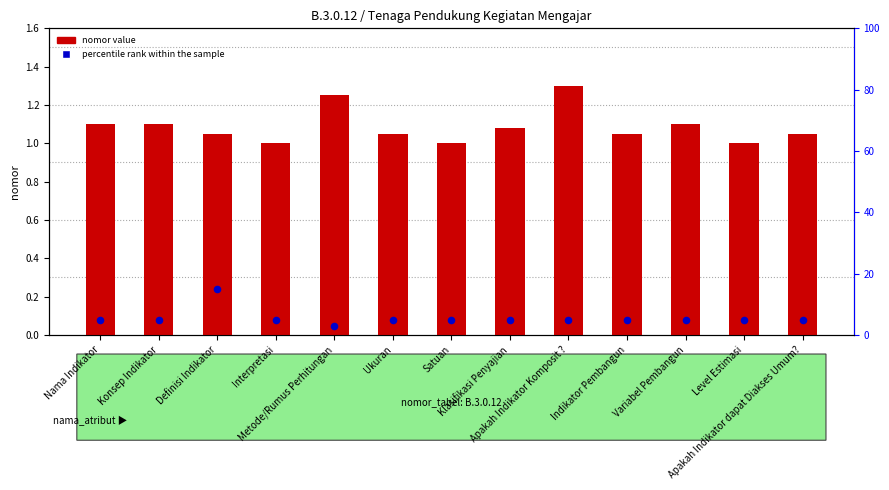

Which series contains the lowest Y value?

nomor value